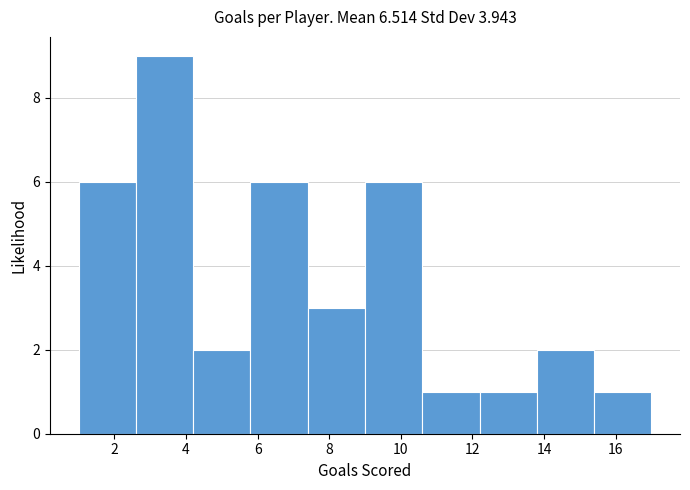

Reading left to right, list every bar in this chart as the range it spans on the x-axis followed by its height. The values are not printed on the chart, so give them approximately, as read against the axis.

1.0 to 2.6: 6
2.6 to 4.2: 9
4.2 to 5.8: 2
5.8 to 7.4: 6
7.4 to 9.0: 3
9.0 to 10.6: 6
10.6 to 12.2: 1
12.2 to 13.8: 1
13.8 to 15.4: 2
15.4 to 17.0: 1